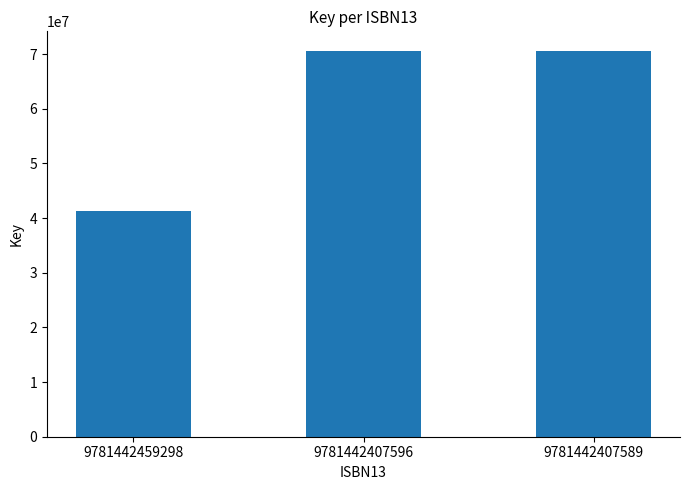

What is the sum of all values?

182629249